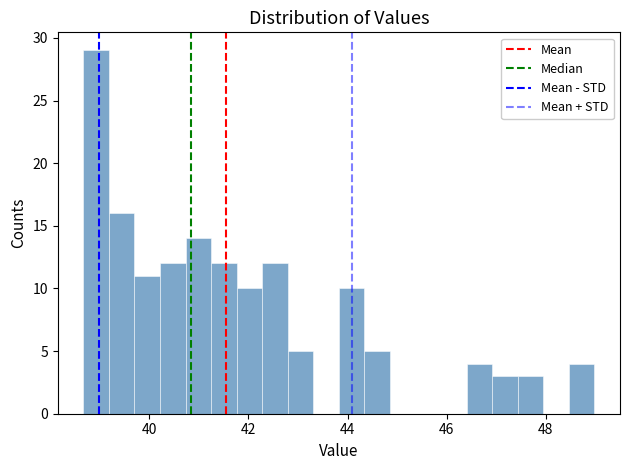

Read against the x-axis, roughly where is the centre of the tallest bar?

39.0